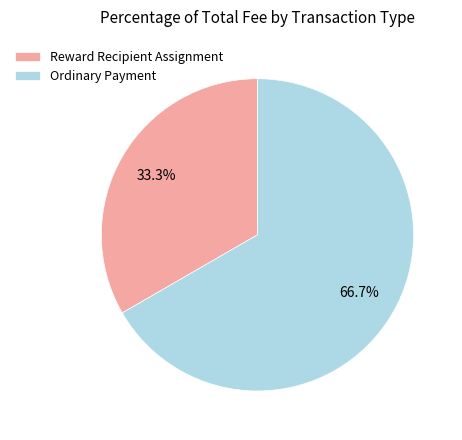

How many slices are in this pie chart?

2